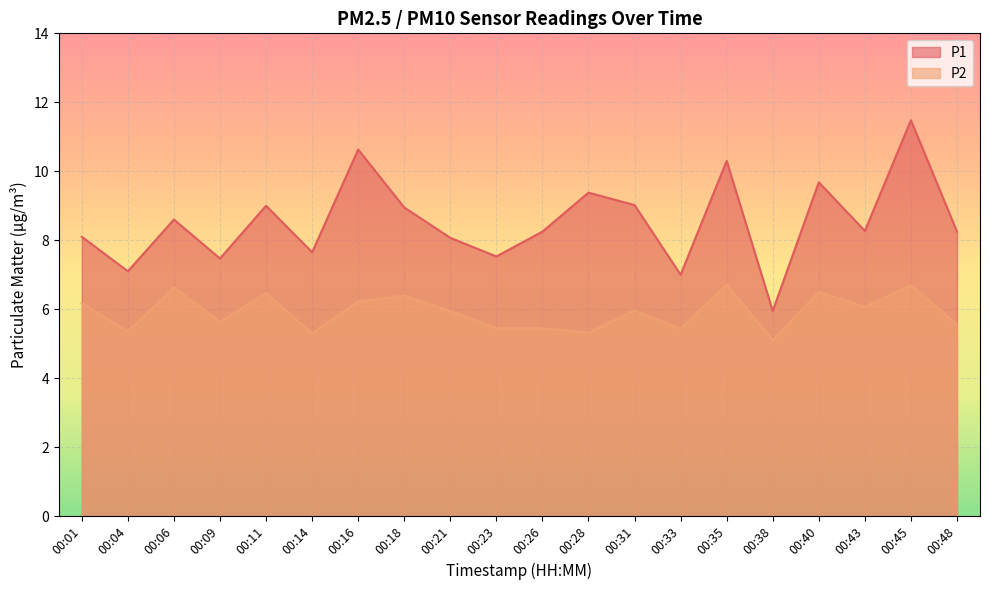

What is the sum of the P1 values at 00:21 and 00:26?

16.3